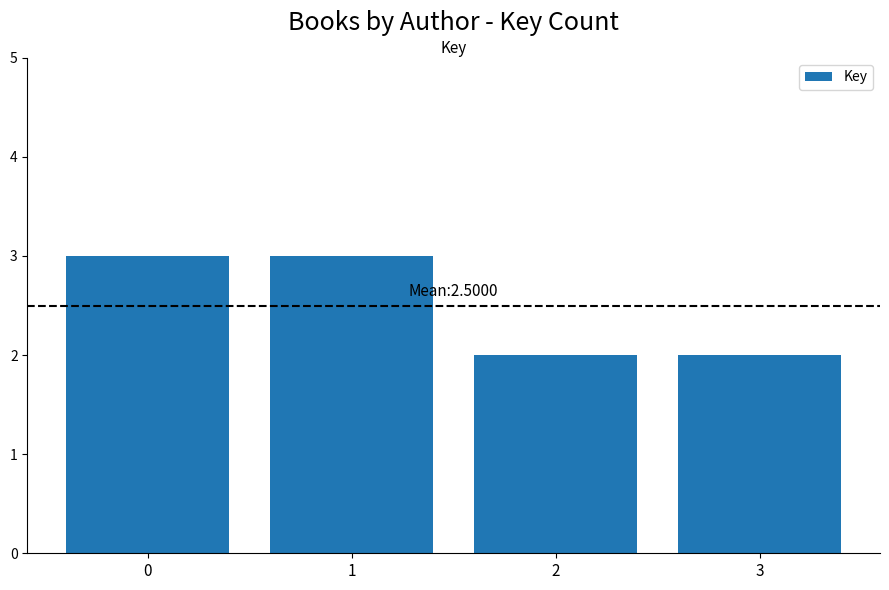

What is the ratio of the value at 1 to the value at 0?

1.0